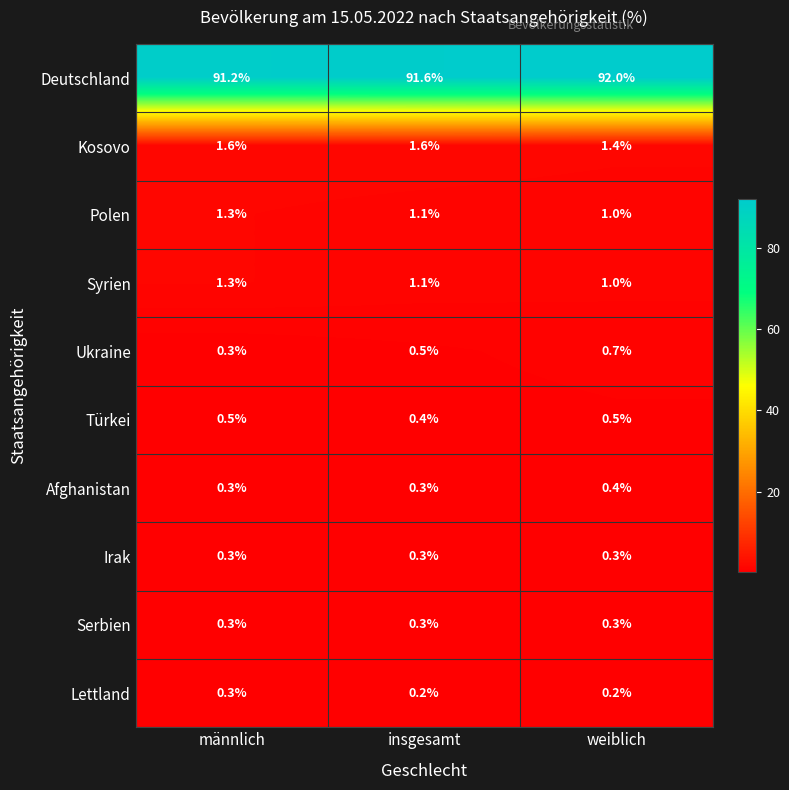

What is the approximate value of Türkei at weiblich?

0.5